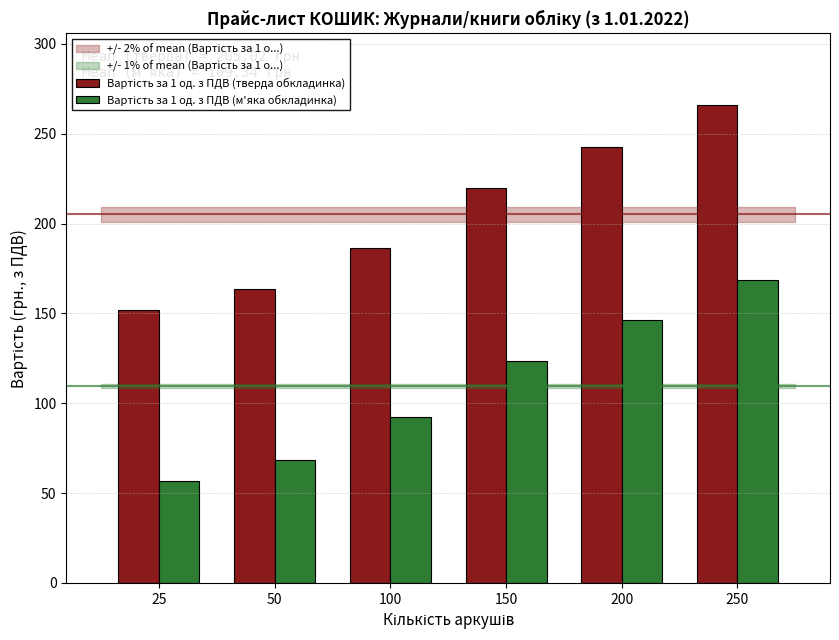

What is the smallest value displayed?

56.9